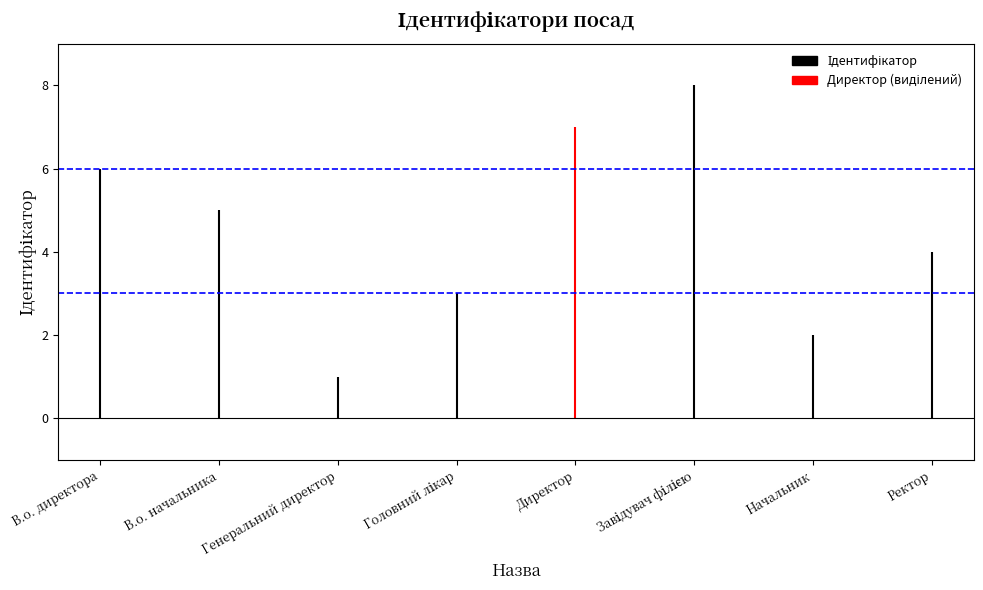

Approximately how many times larger is the value at Завідувач філією compared to Генеральний директор?

8.0